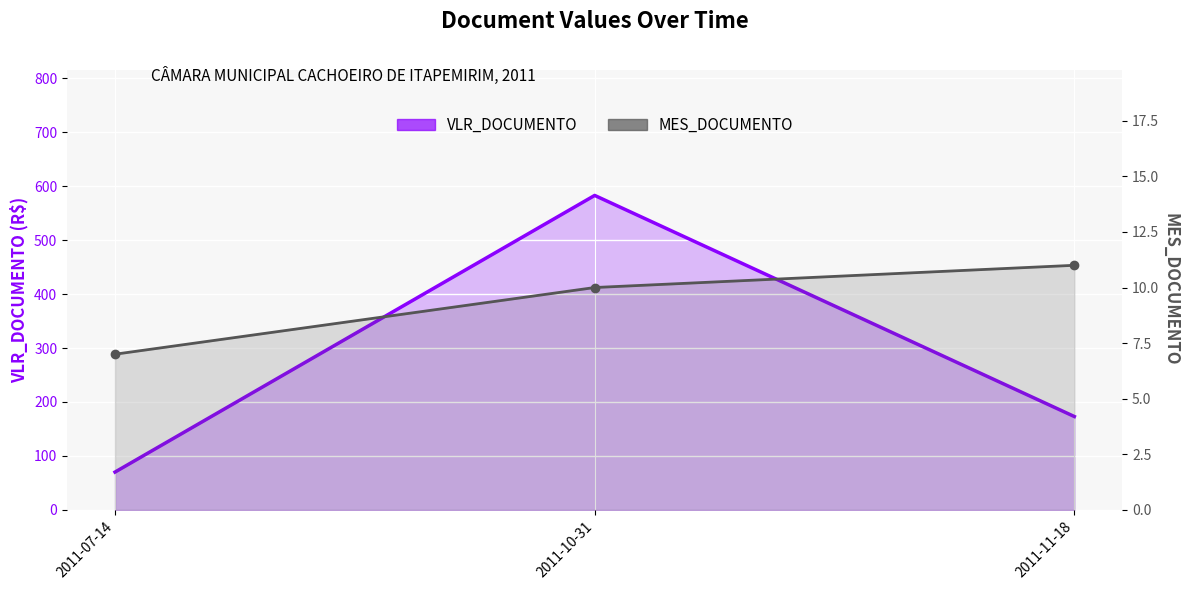

Reading right to left, what are all the values shown in this chart?

VLR_DOCUMENTO: 2011-11-18=173	2011-10-31=583	2011-07-14=70
MES_DOCUMENTO: 2011-11-18=11	2011-10-31=10	2011-07-14=7